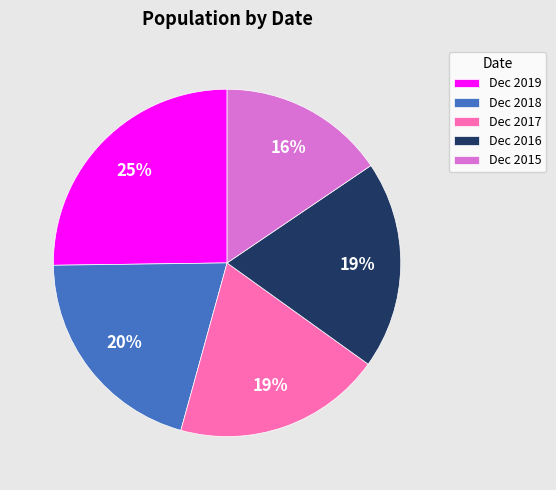

What is the largest slice in the pie chart?

Dec 2019